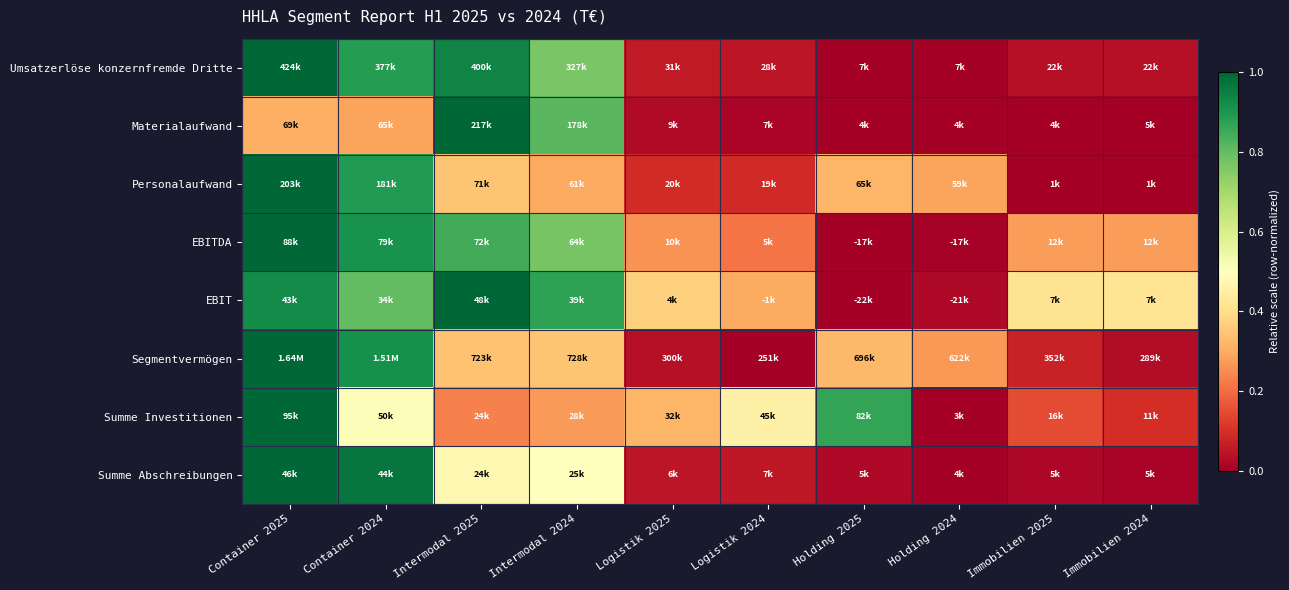

Reading left to right, transcribe all the data shown in this chart.

Umsatzerlöse konzernfremde Dritte: Container 2025=1.0	Container 2024=0.9	Intermodal 2025=0.9	Intermodal 2024=0.8	Logistik 2025=0.1	Logistik 2024=0.1	Holding 2025=0.0	Holding 2024=0.0	Immobilien 2025=0.0	Immobilien 2024=0.0
Materialaufwand: Container 2025=0.3	Container 2024=0.3	Intermodal 2025=1.0	Intermodal 2024=0.8	Logistik 2025=0.0	Logistik 2024=0.0	Holding 2025=0.0	Holding 2024=0.0	Immobilien 2025=0.0	Immobilien 2024=0.0
Personalaufwand: Container 2025=1.0	Container 2024=0.9	Intermodal 2025=0.3	Intermodal 2024=0.3	Logistik 2025=0.1	Logistik 2024=0.1	Holding 2025=0.3	Holding 2024=0.3	Immobilien 2025=0.0	Immobilien 2024=0.0
EBITDA: Container 2025=1.0	Container 2024=0.9	Intermodal 2025=0.8	Intermodal 2024=0.8	Logistik 2025=0.3	Logistik 2024=0.2	Holding 2025=0.0	Holding 2024=0.0	Immobilien 2025=0.3	Immobilien 2024=0.3
EBIT: Container 2025=0.9	Container 2024=0.8	Intermodal 2025=1.0	Intermodal 2024=0.9	Logistik 2025=0.4	Logistik 2024=0.3	Holding 2025=0.0	Holding 2024=0.0	Immobilien 2025=0.4	Immobilien 2024=0.4
Segmentvermögen: Container 2025=1.0	Container 2024=0.9	Intermodal 2025=0.3	Intermodal 2024=0.3	Logistik 2025=0.0	Logistik 2024=0.0	Holding 2025=0.3	Holding 2024=0.3	Immobilien 2025=0.1	Immobilien 2024=0.0
Summe Investitionen: Container 2025=1.0	Container 2024=0.5	Intermodal 2025=0.2	Intermodal 2024=0.3	Logistik 2025=0.3	Logistik 2024=0.5	Holding 2025=0.9	Holding 2024=0.0	Immobilien 2025=0.1	Immobilien 2024=0.1
Summe Abschreibungen: Container 2025=1.0	Container 2024=1.0	Intermodal 2025=0.5	Intermodal 2024=0.5	Logistik 2025=0.0	Logistik 2024=0.1	Holding 2025=0.0	Holding 2024=0.0	Immobilien 2025=0.0	Immobilien 2024=0.0